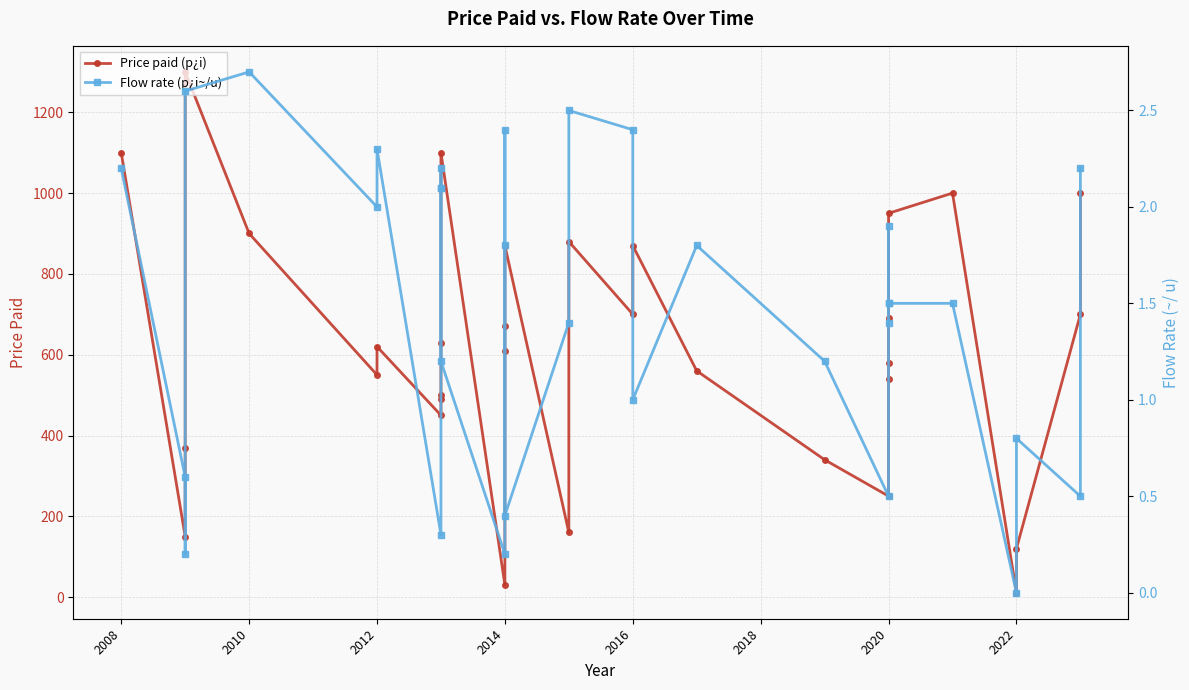

How many data points in Flow rate (p¿i~/u) are less than 1?

9